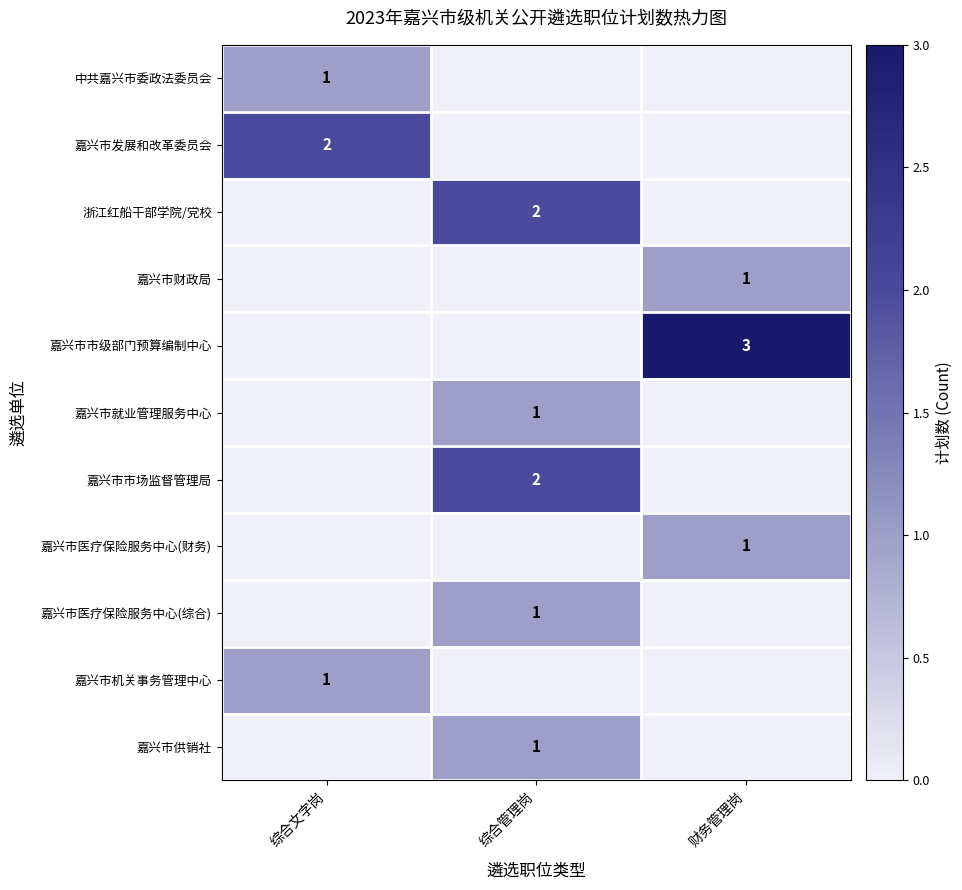

The 嘉兴市医疗保险服务中心(财务) series shows 2 at 财务管理岗. True or false?

False